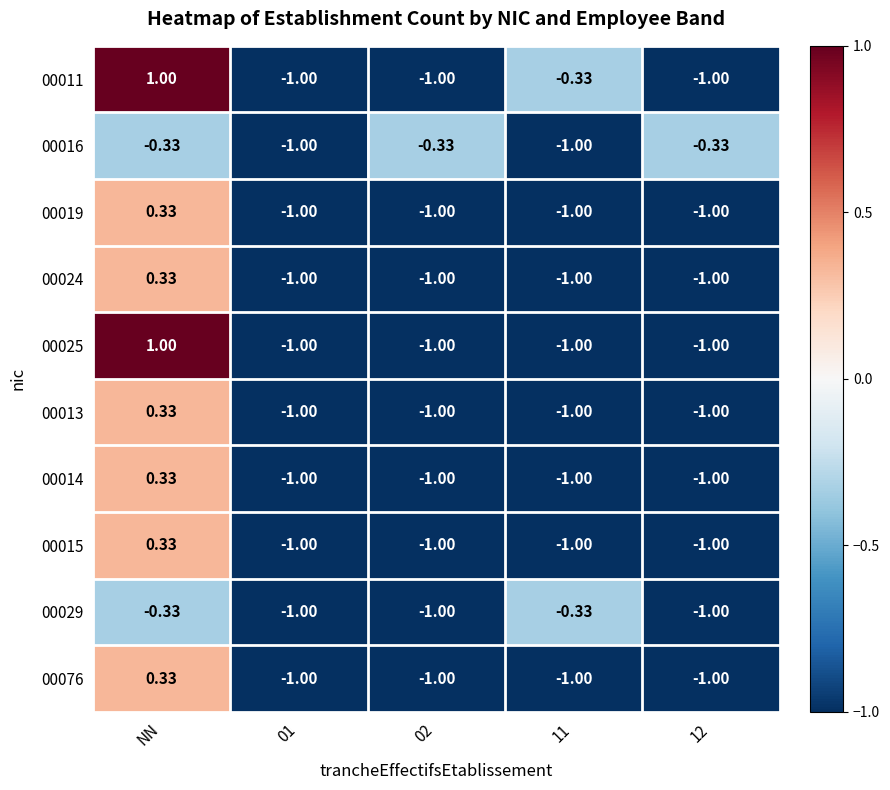

At which category is the sum across all series the highest?

NN